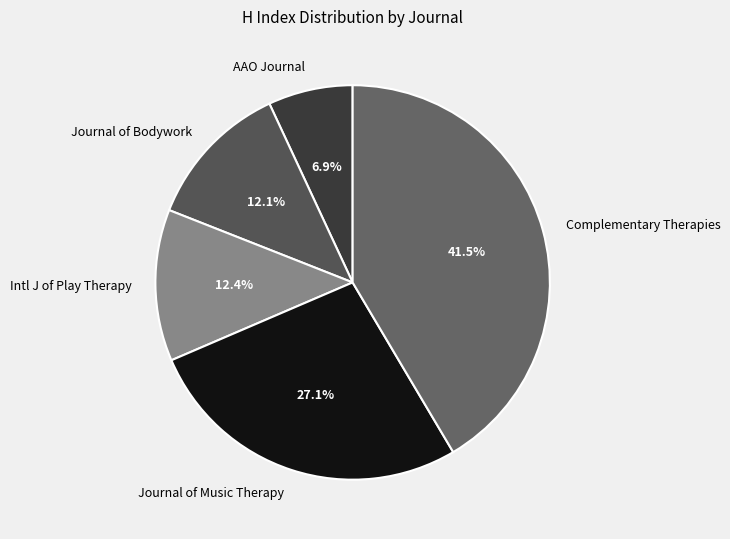

What percentage do Journal of Bodywork and Intl J of Play Therapy together represent?

24.5%